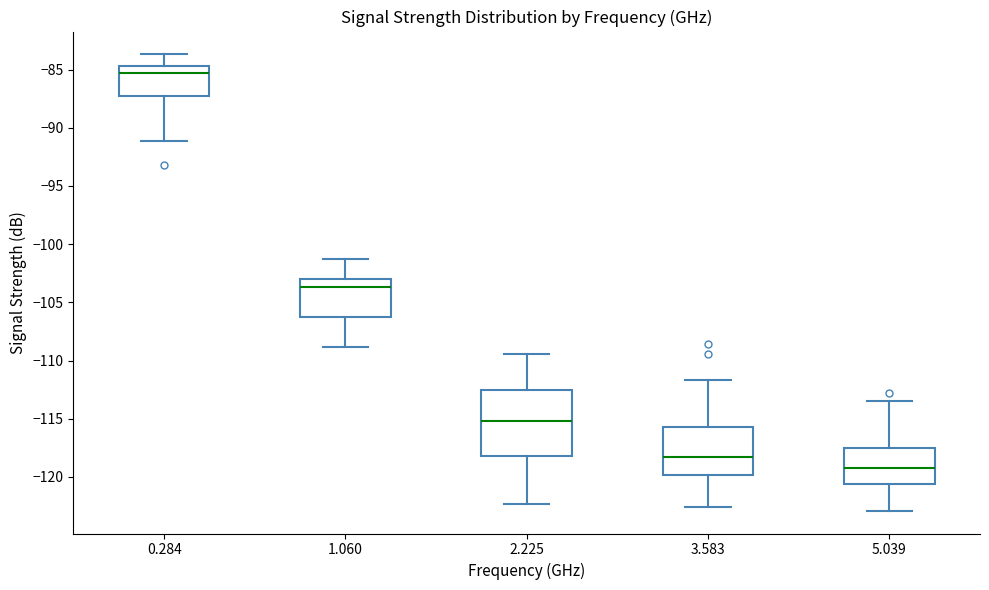

Where does the median line of the box at x = 0.284 sit on the y-axis? The values are not printed on the chart, so give them approximately, as read against the axis.

-85.5